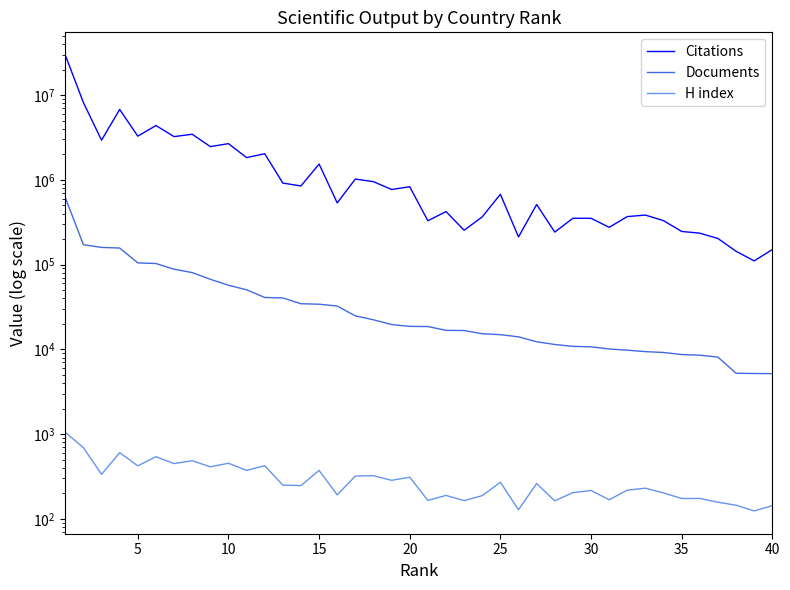

Which series has the largest total across all categories?

Citations